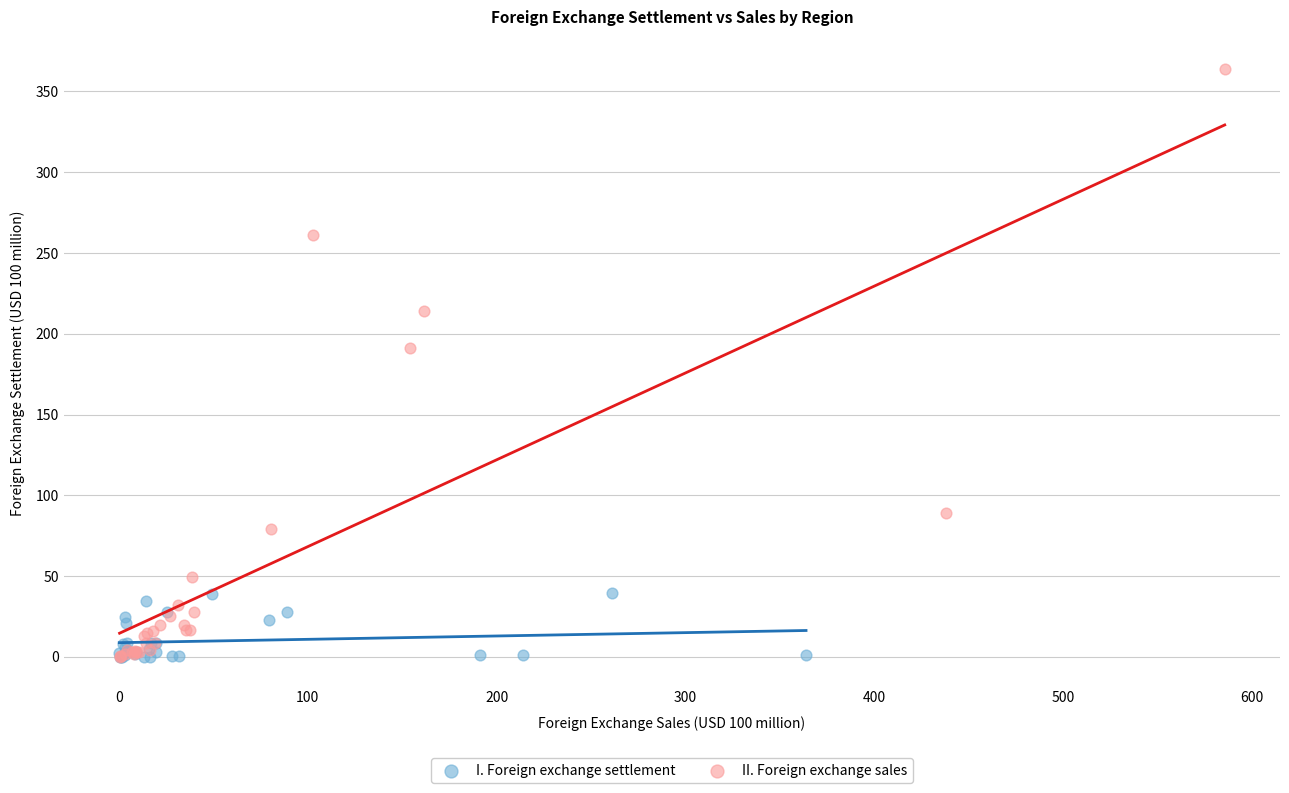

Which series has the largest Y range (max minus min)?

II. Foreign exchange sales